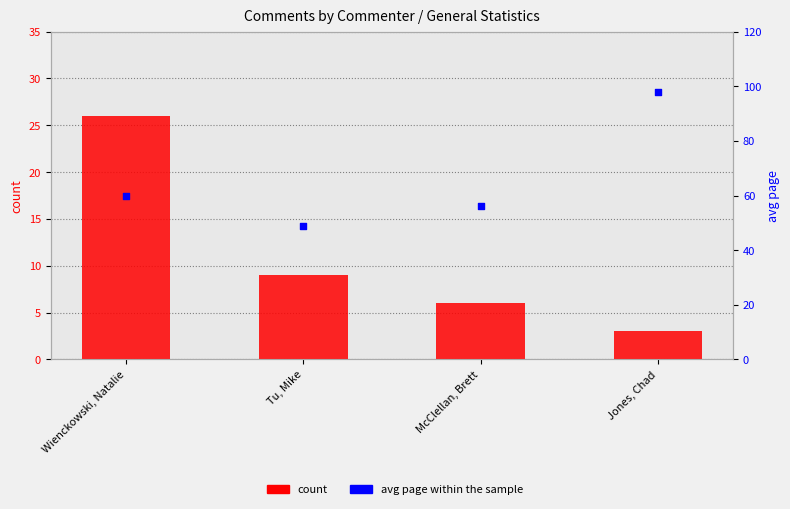

What are all the series names shown in the legend?

count, avg page within the sample